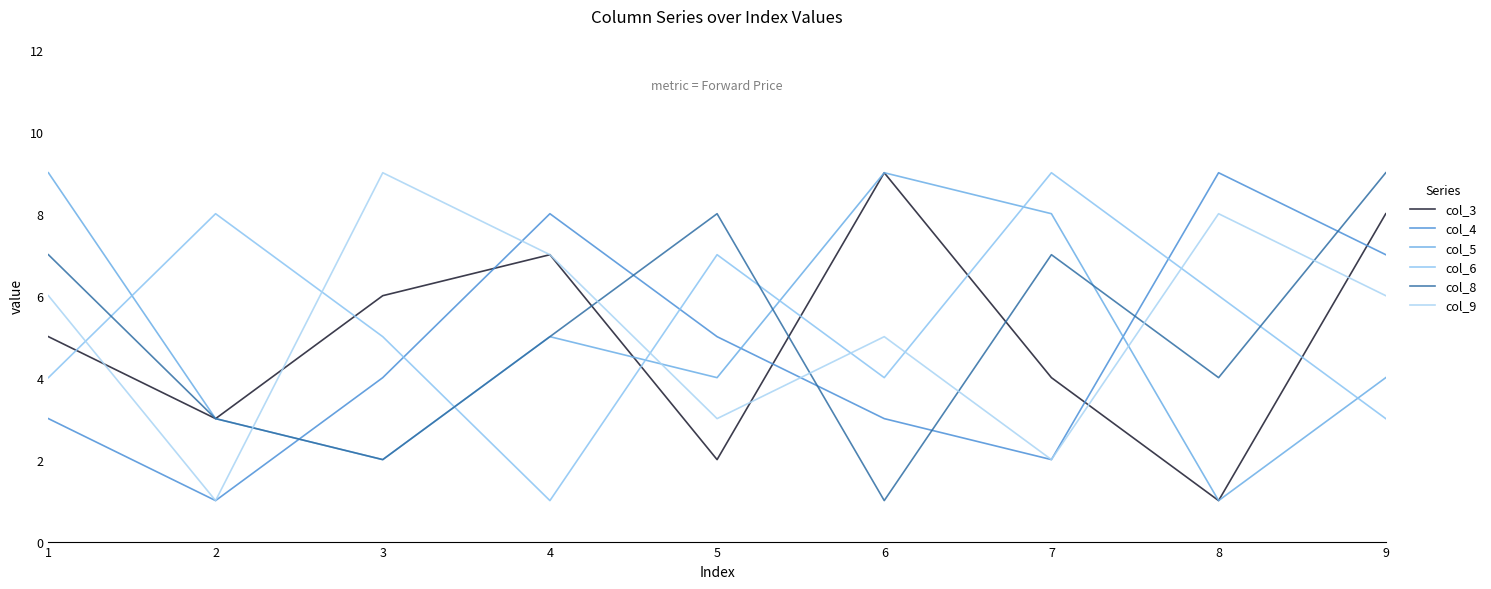

What is the total value across all series at 5?

29